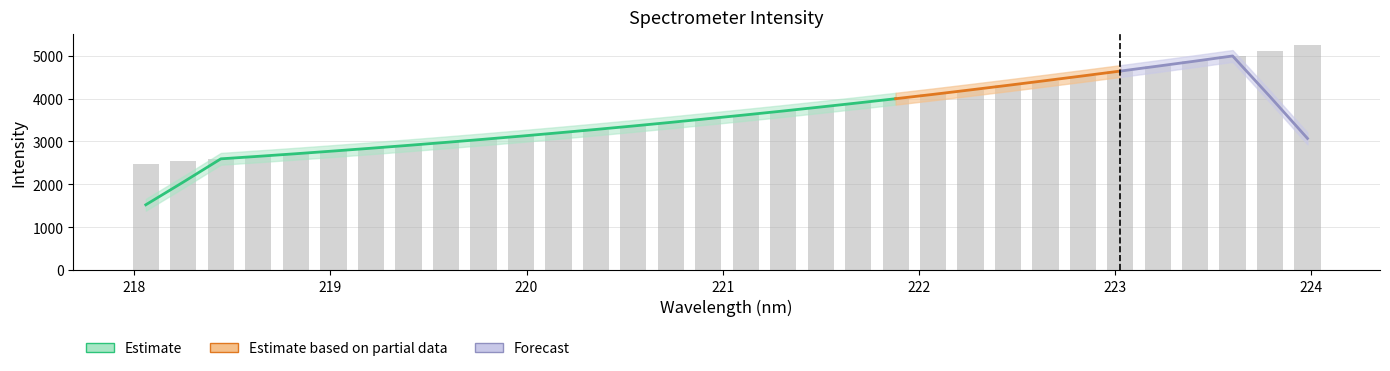

True or false: the data shows 5903.9 at 221.3083.

False